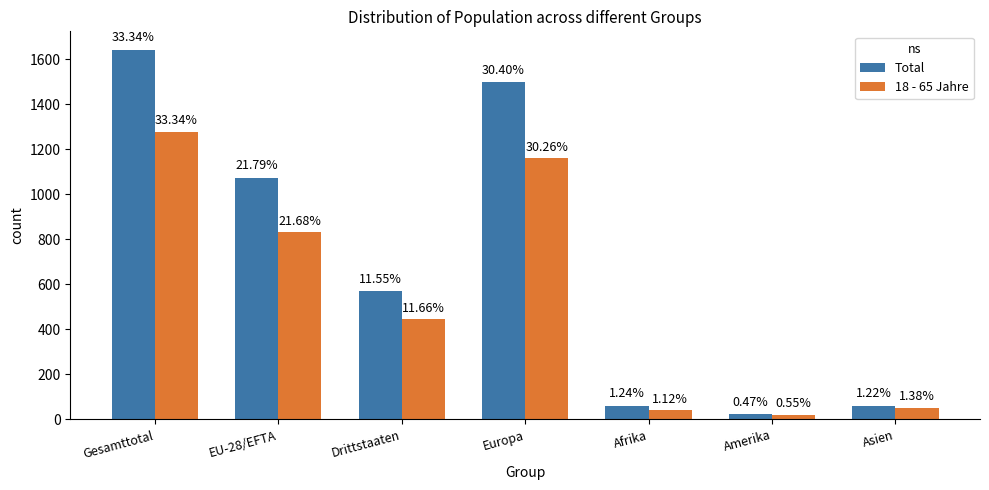

The Total series shows 23 at Amerika. True or false?

True